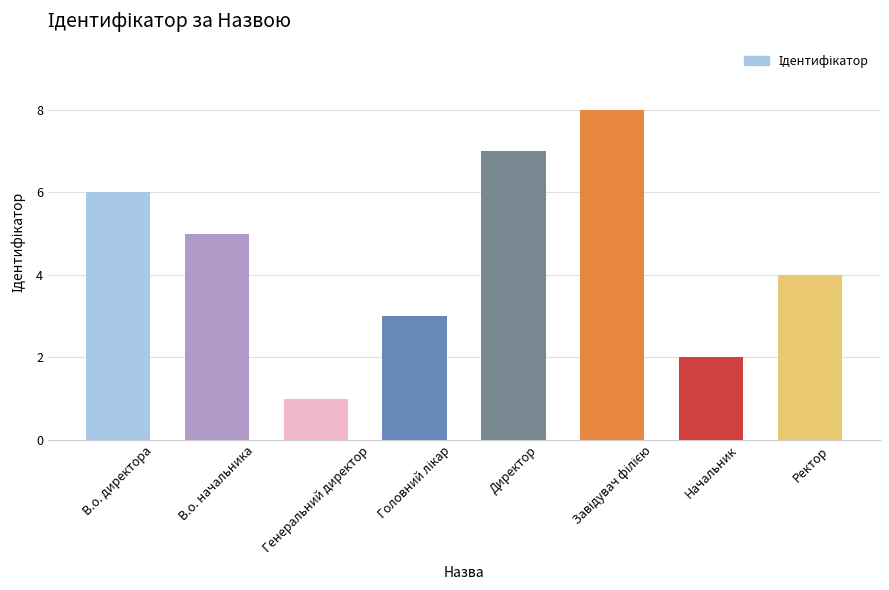

What is the label of the 8th bar from the left?

Ректор